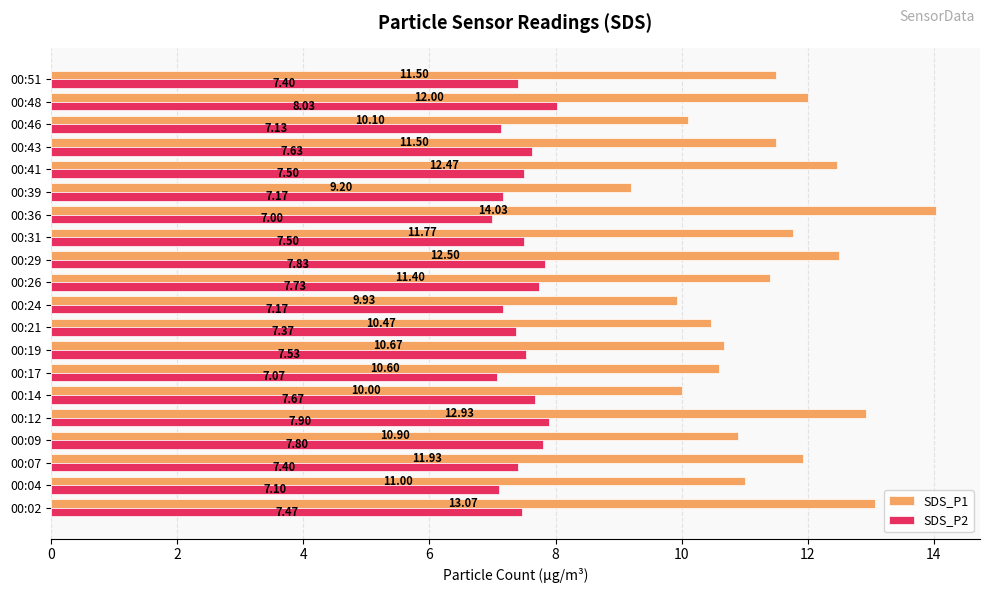

Which label corresponds to the smallest value in the chart?

00:36